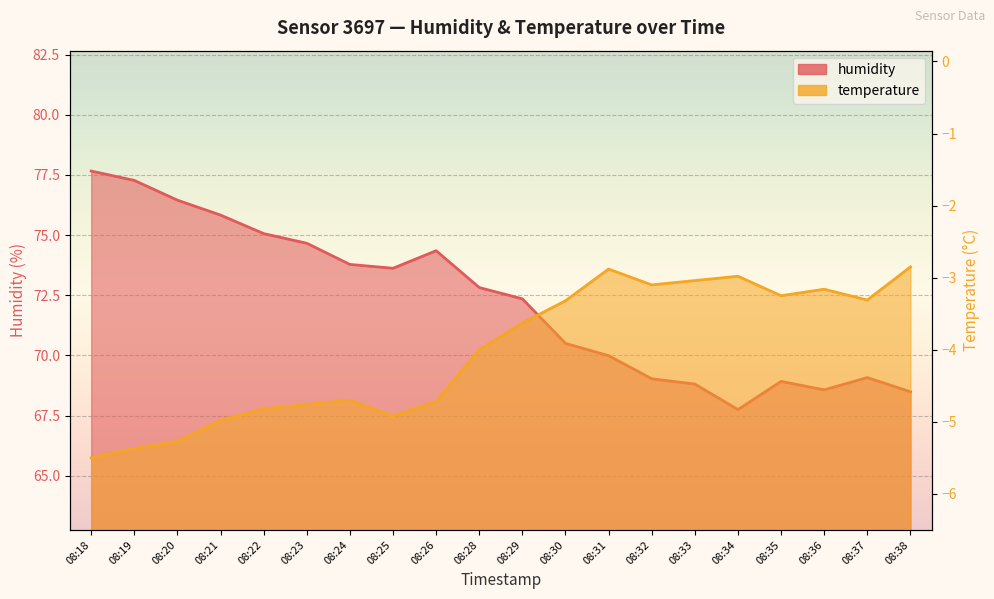

Reading right to left, list all the values displayed in this chart.

humidity: 08:38=68.5	08:37=69.1	08:36=68.6	08:35=68.9	08:34=67.8	08:33=68.8	08:32=69.0	08:31=70.0	08:30=70.5	08:29=72.3	08:28=72.8	08:26=74.3	08:25=73.6	08:24=73.8	08:23=74.7	08:22=75.1	08:21=75.8	08:20=76.5	08:19=77.3	08:18=77.7
temperature: 08:38=-2.9	08:37=-3.3	08:36=-3.2	08:35=-3.2	08:34=-3.0	08:33=-3.0	08:32=-3.1	08:31=-2.9	08:30=-3.3	08:29=-3.6	08:28=-4.0	08:26=-4.7	08:25=-4.9	08:24=-4.7	08:23=-4.8	08:22=-4.8	08:21=-5.0	08:20=-5.3	08:19=-5.4	08:18=-5.5